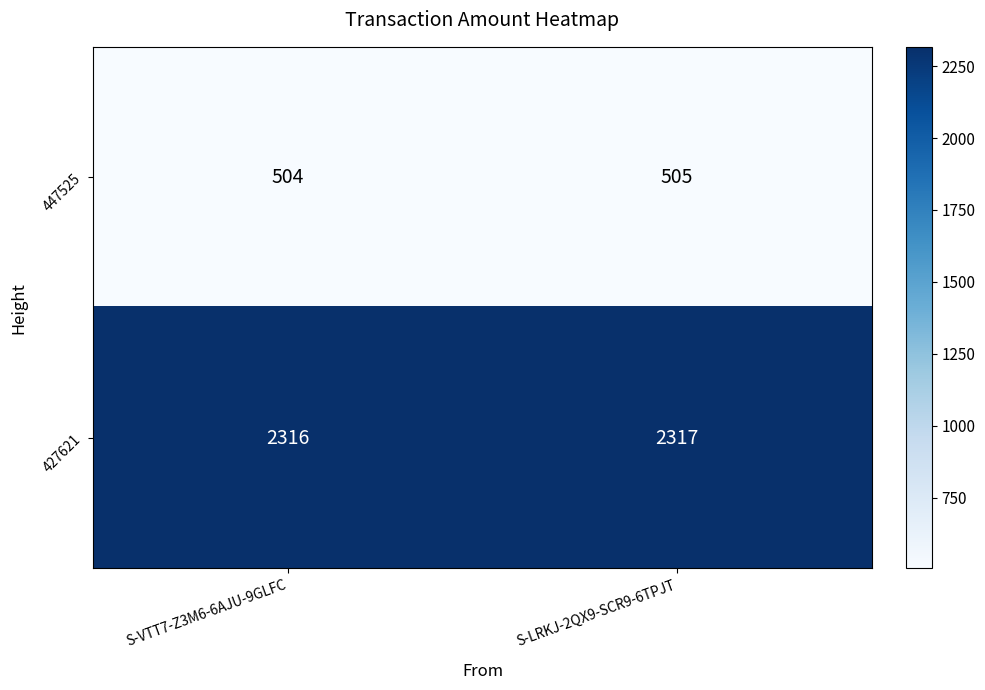

What value does the 447525 series have at S-LRKJ-2QX9-SCR9-6TPJT?

505